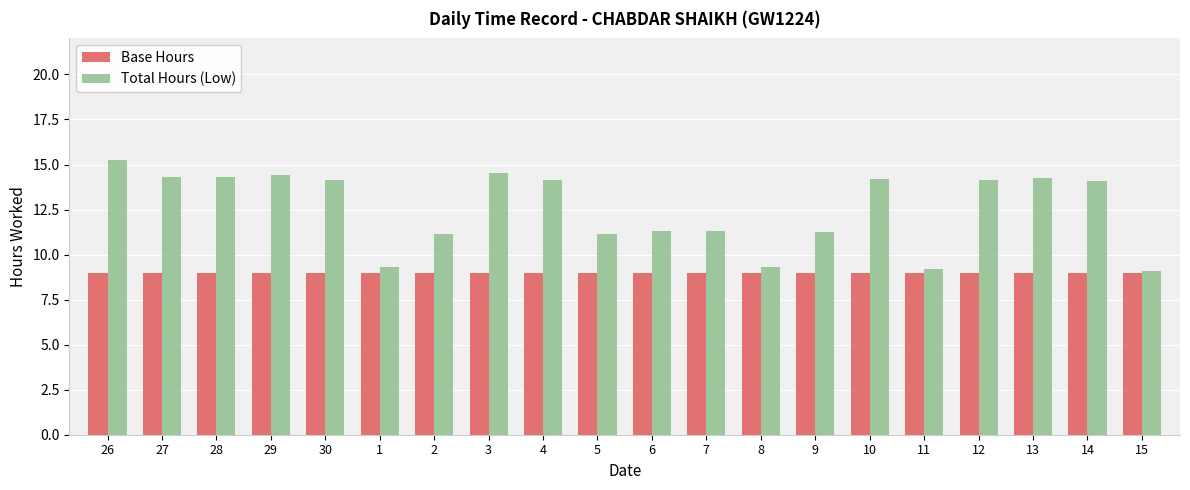

What is the spread (max minus min) of values at 5?

2.1